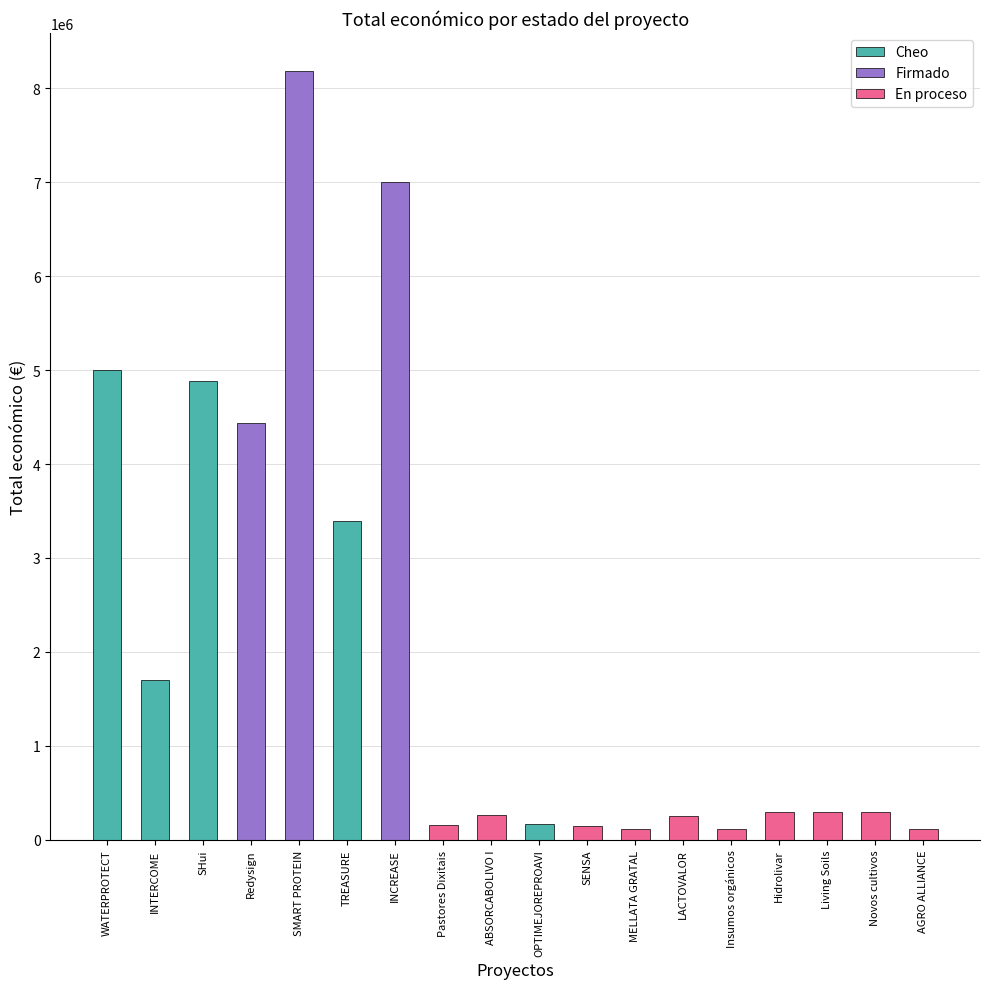

Which has a higher value, OPTIMEJOREPROAVI or Redysign?

Redysign